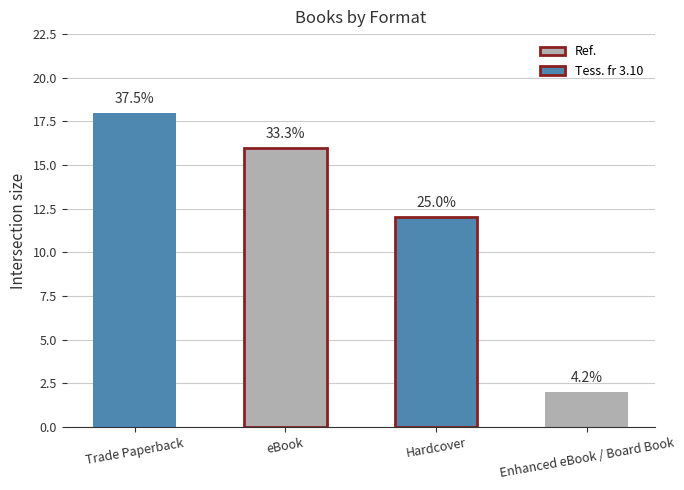

Does the chart contain any negative values?

No